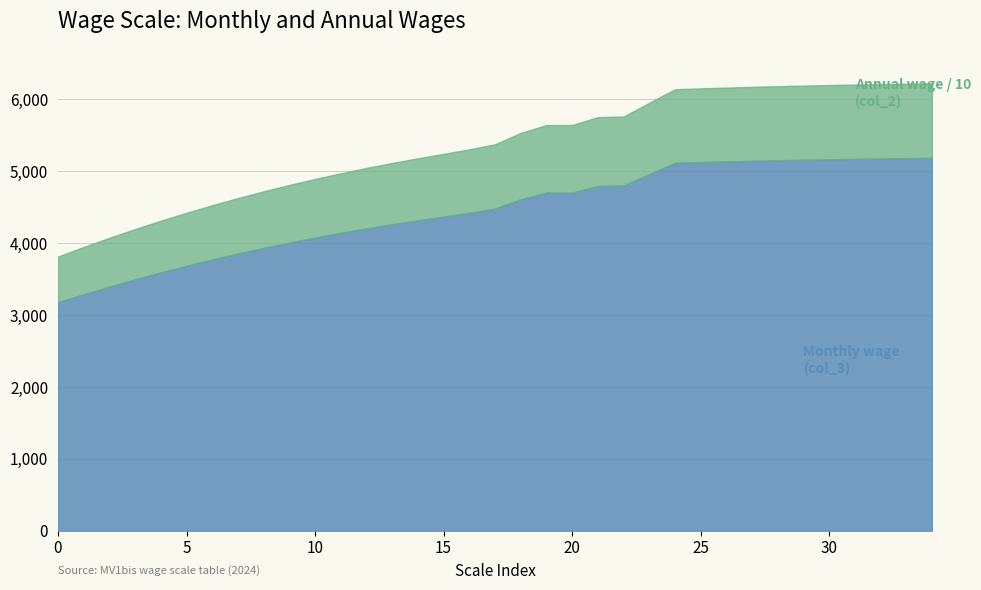

Which series has the largest range (max minus min)?

Annual wage (col_2)